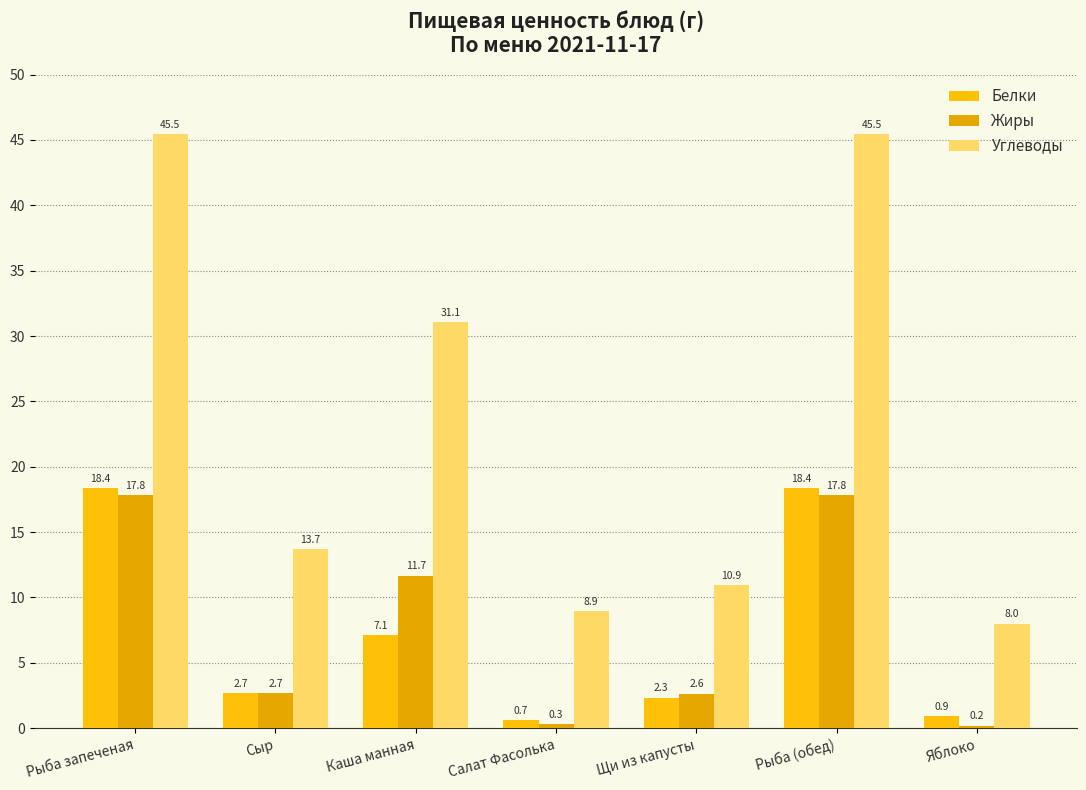

What is the sum of all Углеводы values?

163.6